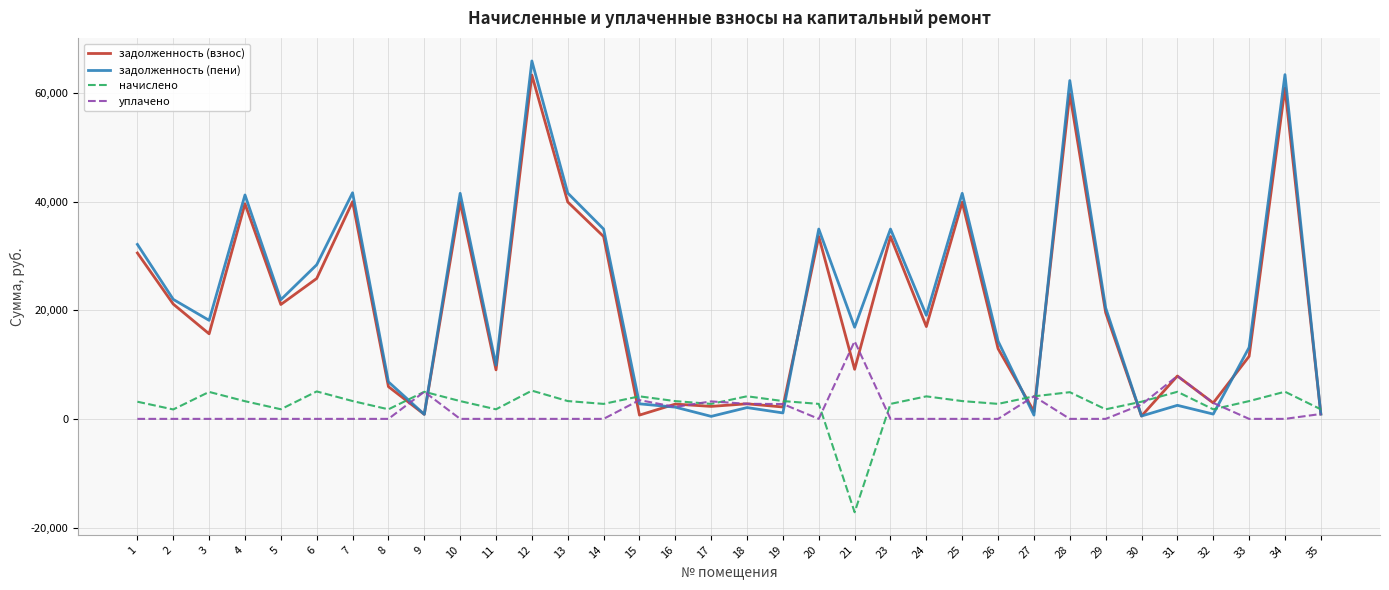

What is the sum of the задолженность (пени) values at 17 and 8?

7270.5